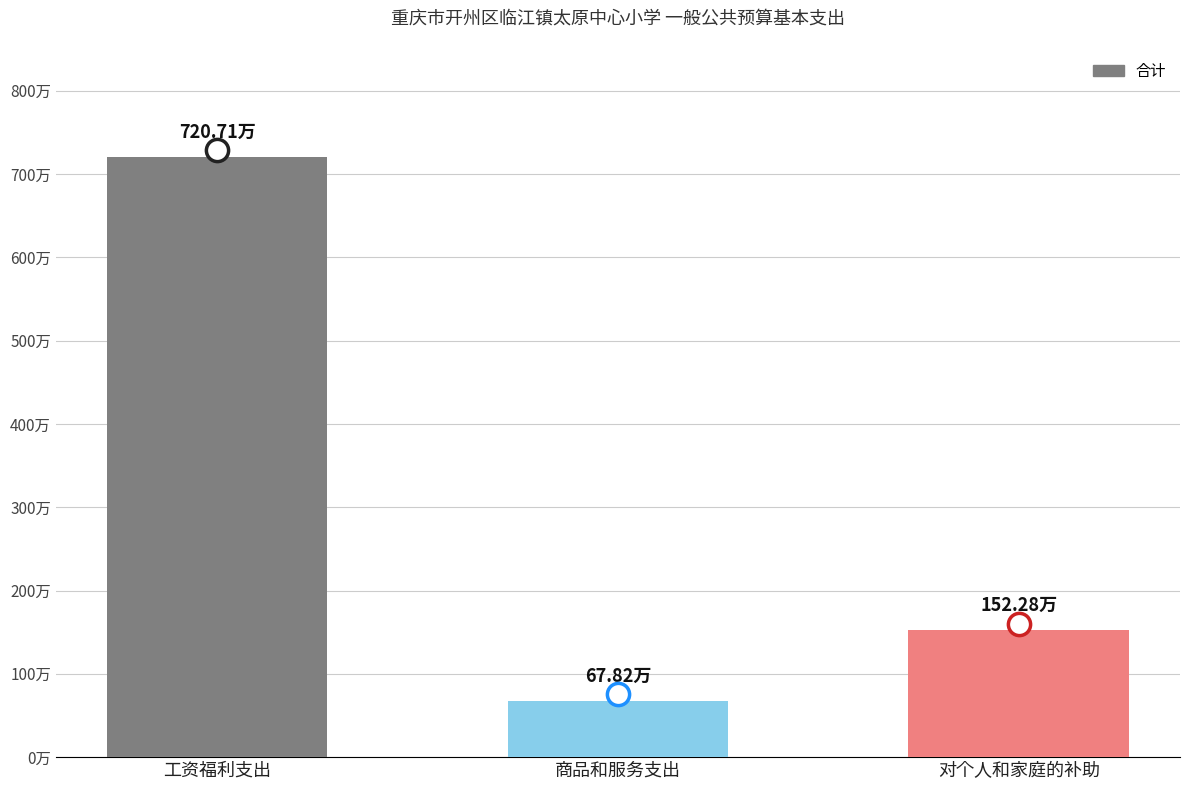

Are the bars horizontal?

No